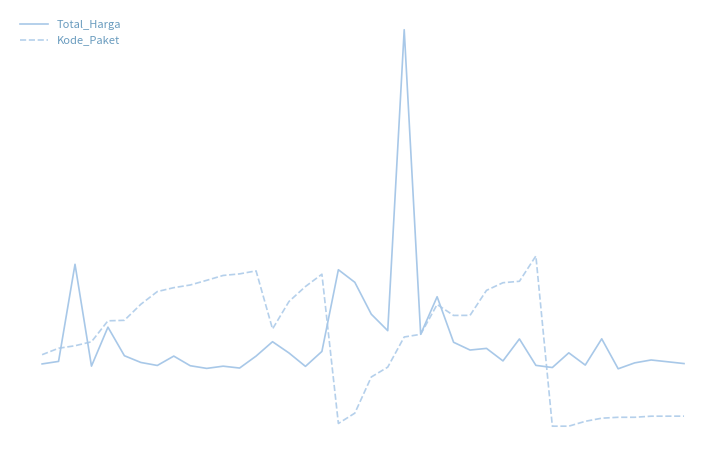

Reading left to right, extract all data points from this chart.

Total_Harga: -0.4	-0.4	1.3	-0.5	0.2	-0.3	-0.4	-0.5	-0.3	-0.5	-0.5	-0.5	-0.5	-0.3	-0.0	-0.2	-0.5	-0.2	1.2	1.0	0.4	0.2	5.5	0.1	0.8	-0.1	-0.2	-0.2	-0.4	0.0	-0.5	-0.5	-0.2	-0.5	0.0	-0.5	-0.4	-0.4	-0.4	-0.4
Kode_Paket: -0.3	-0.2	-0.1	-0.0	0.3	0.3	0.6	0.8	0.9	1.0	1.0	1.1	1.2	1.2	0.2	0.7	0.9	1.2	-1.5	-1.3	-0.7	-0.5	0.0	0.1	0.6	0.4	0.4	0.9	1.0	1.0	1.5	-1.5	-1.5	-1.5	-1.4	-1.4	-1.4	-1.4	-1.4	-1.4